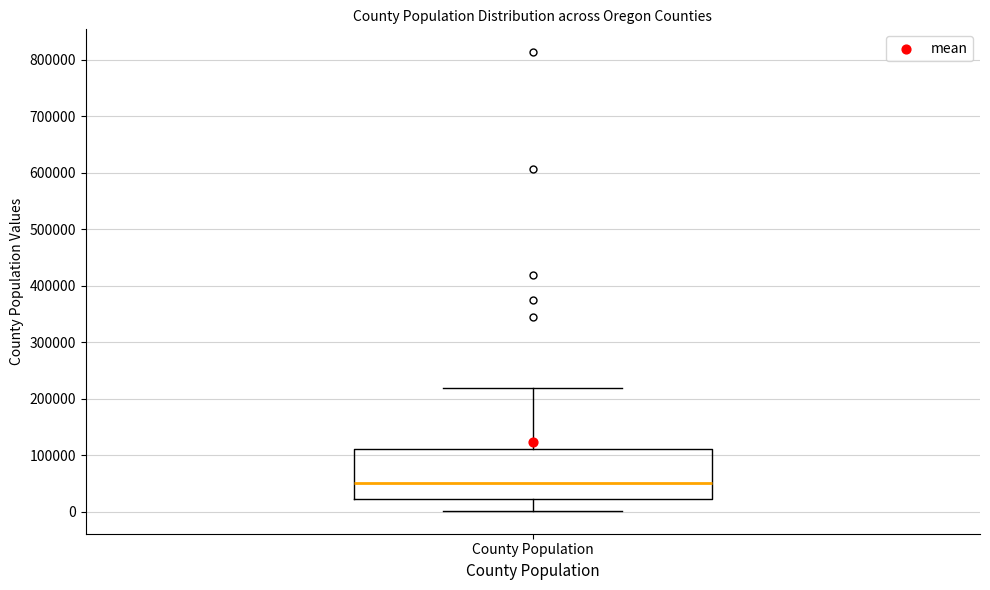

Read this box plot against the y-axis: the position of the median line, the range covered by the box, and the ends of both whiskers. The values are not printed on the chart, so give them approximately, as read against the axis.

median 50000, box 20000 to 110000, whiskers 0 to 220000